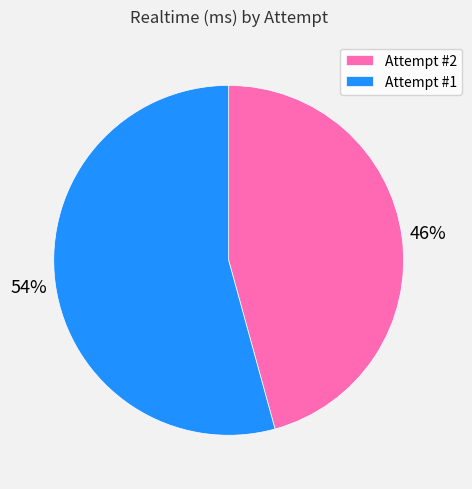

Is the sum of Attempt #2 and Attempt #1 greater than half?

Yes